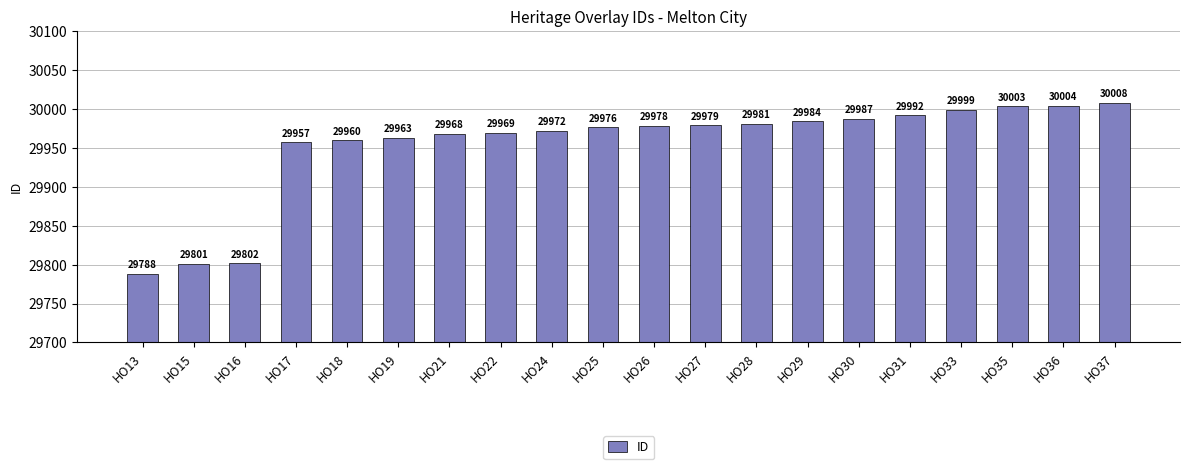

What is the value of the 5th bar from the left?

29960